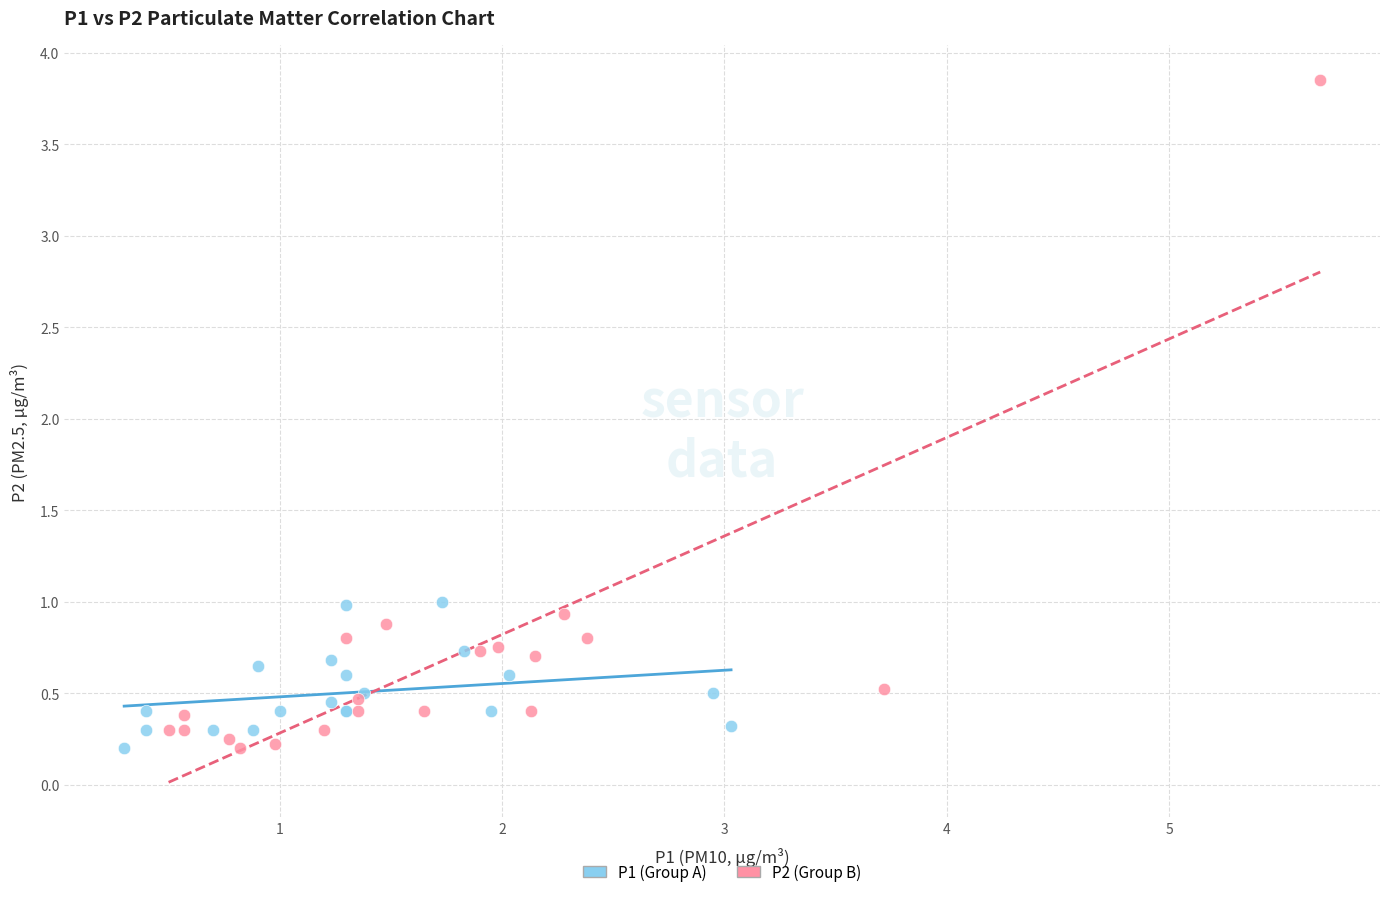

Which series has the largest Y range (max minus min)?

P2 (Group B)